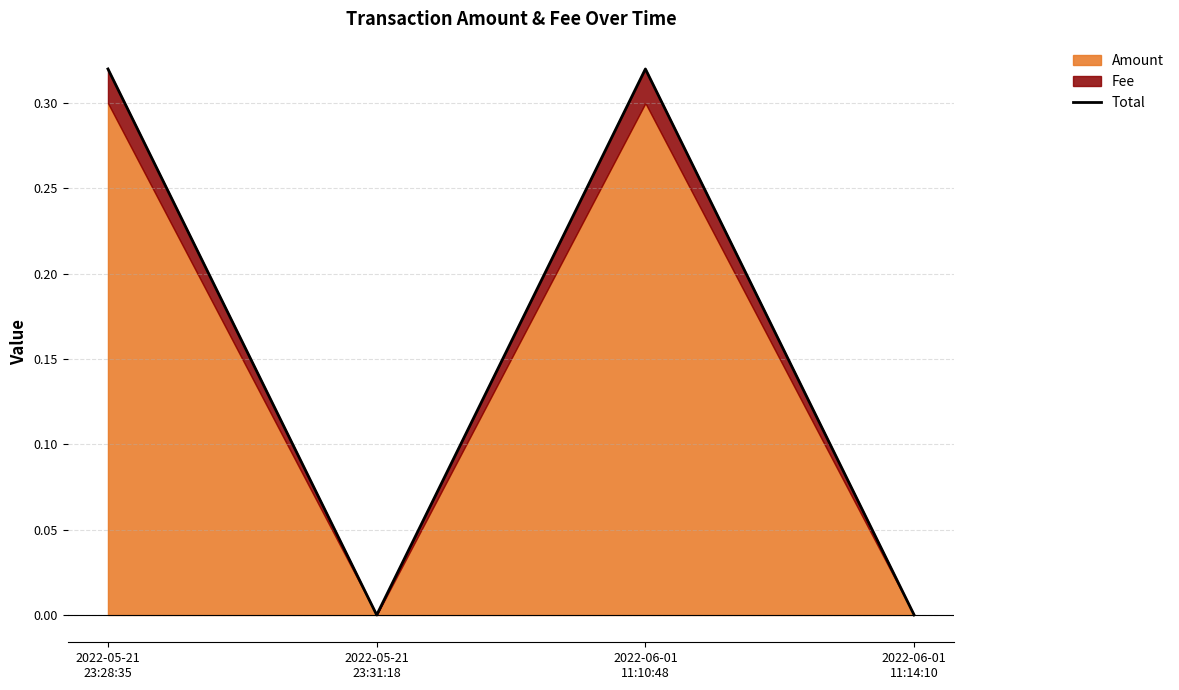

Reading left to right, extract all data points from this chart.

0.3	0.0	0.3	0.0